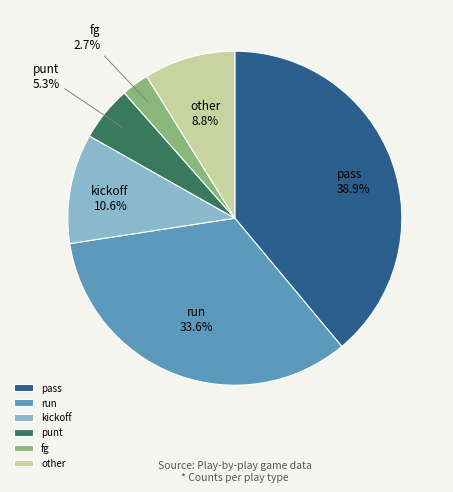

What percentage is the pass slice, to the nearest percent?

39%